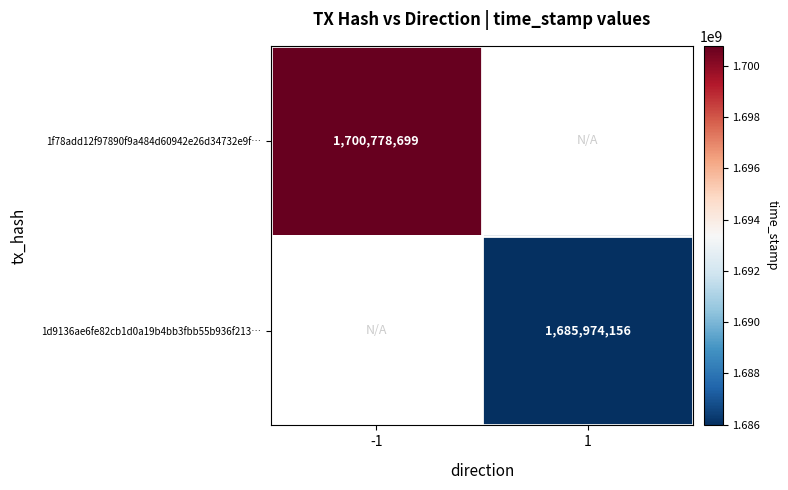

The value of 1f78add12f97890f9a484d60942e26d34732e9f… at -1 is 1700778699. True or false?

True